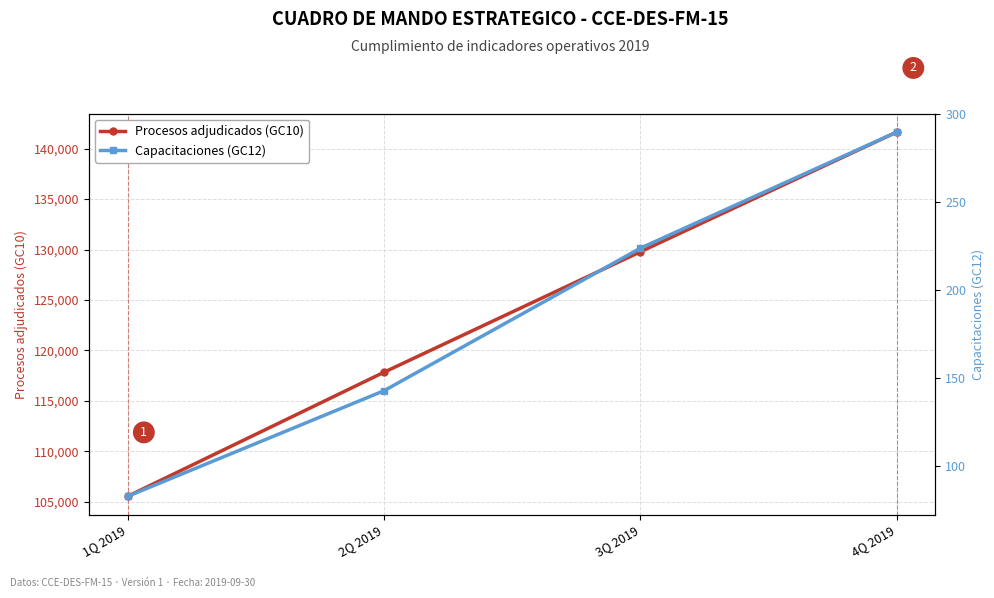

True or false: Capacitaciones (GC12) and Procesos adjudicados (GC10) intersect in this chart.

False